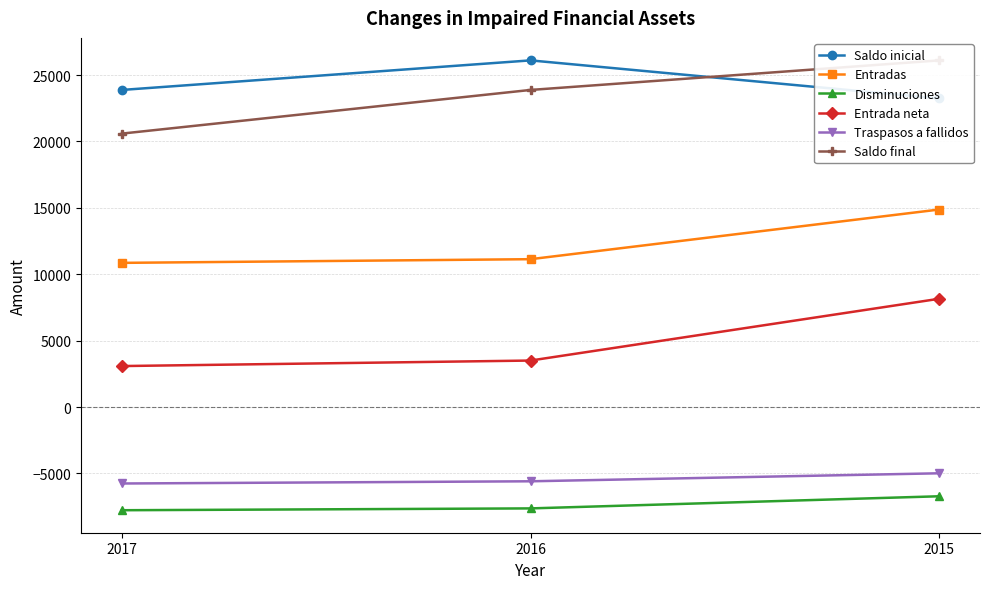

Reading right to left, transcribe all the data shown in this chart.

Saldo inicial: 2015=23234	2016=26103	2017=23877
Entradas: 2015=14872	2016=11133	2017=10856
Disminuciones: 2015=-6720	2016=-7633	2017=-7771
Entrada neta: 2015=8152	2016=3500	2017=3085
Traspasos a fallidos: 2015=-4989	2016=-5592	2017=-5758
Saldo final: 2015=26103	2016=23877	2017=20590